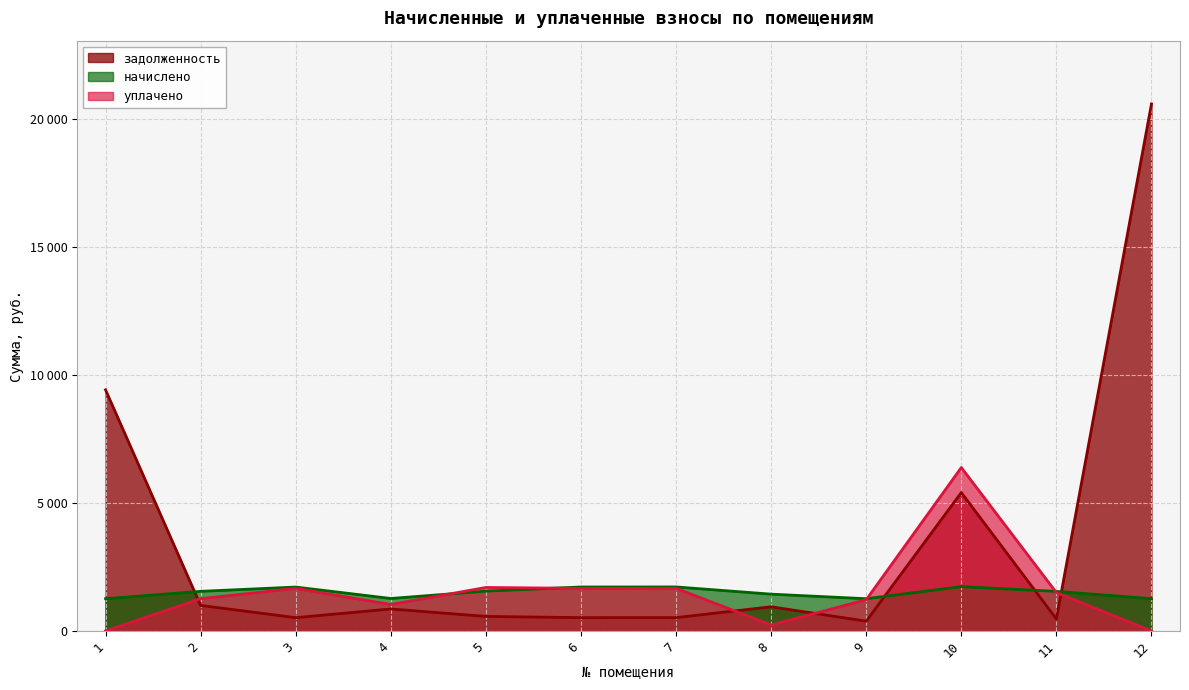

How many intersections are there between задолженность and начислено?

4